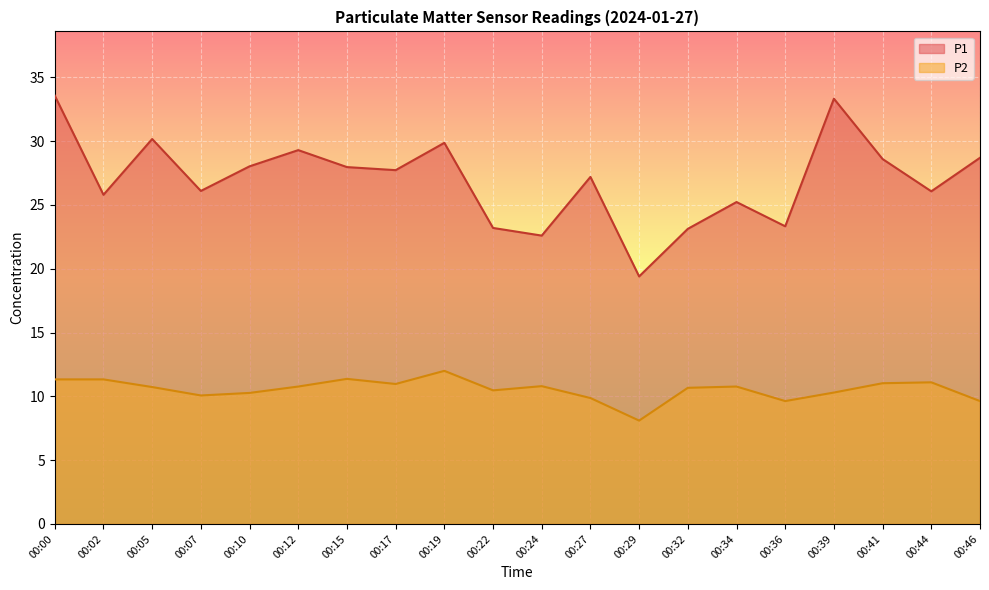

Between 00:00 and 00:17, which series saw the biggest shift?

P1